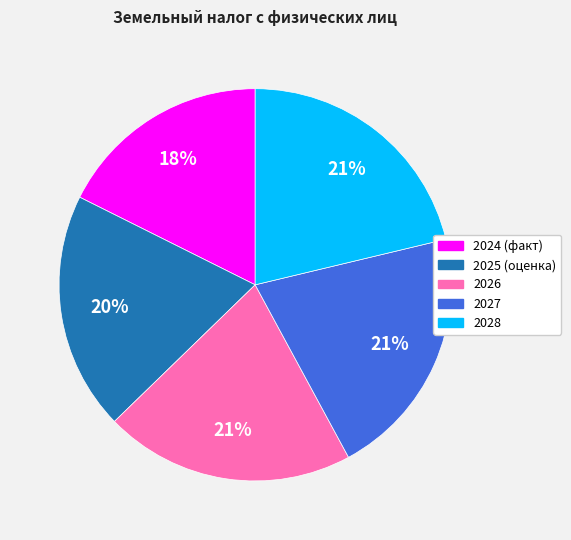

To the nearest percent, what percentage of the pie is 2025 (оценка)?

20%